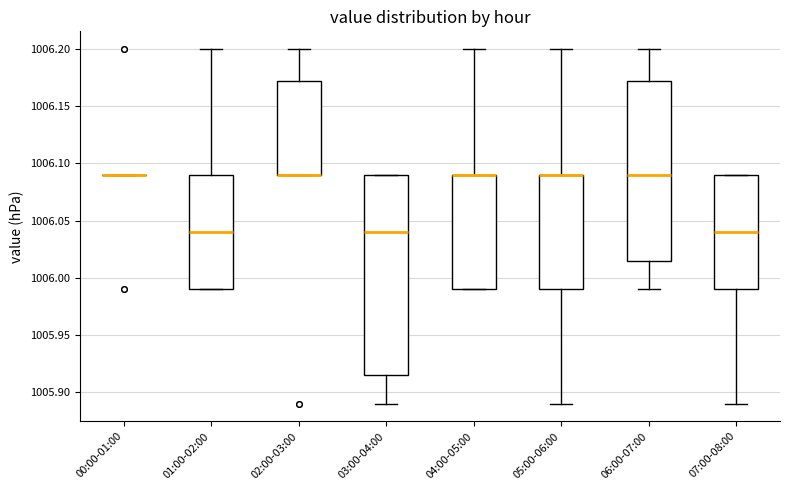

Reading left to right, transcribe this box plot: for each box, give where its median line is, the range the box spans, and where its two whiskers end, as read against the y-axis. The values are not printed on the chart, so give them approximately, as read against the axis.

00:00-01:00: box collapsed to a line at 1006.090, whiskers 1006.090 to 1006.090
01:00-02:00: median 1006.040, box 1005.990 to 1006.090, whiskers 1005.990 to 1006.200
02:00-03:00: median 1006.090 (drawn on the box's lower edge), box 1006.090 to 1006.175, whiskers 1006.090 to 1006.200
03:00-04:00: median 1006.040, box 1005.915 to 1006.090, whiskers 1005.890 to 1006.090
04:00-05:00: median 1006.090 (drawn on the box's upper edge), box 1005.990 to 1006.090, whiskers 1005.990 to 1006.200
05:00-06:00: median 1006.090 (drawn on the box's upper edge), box 1005.990 to 1006.090, whiskers 1005.890 to 1006.200
06:00-07:00: median 1006.090, box 1006.015 to 1006.175, whiskers 1005.990 to 1006.200
07:00-08:00: median 1006.040, box 1005.990 to 1006.090, whiskers 1005.890 to 1006.090